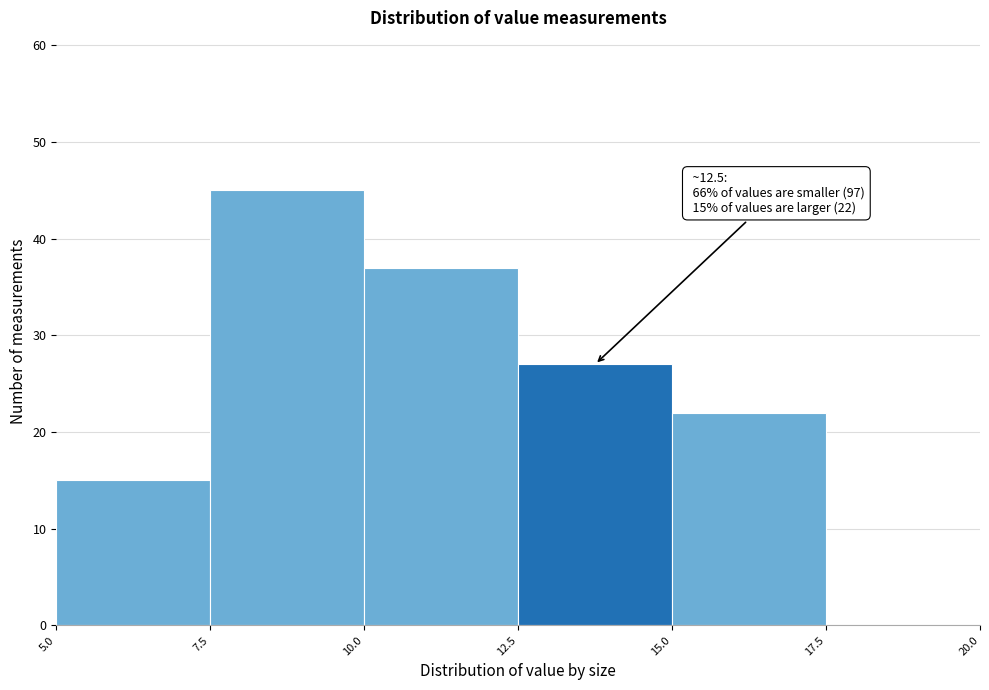

Which range on the x-axis has the tallest bar?

7.5 to 10.0